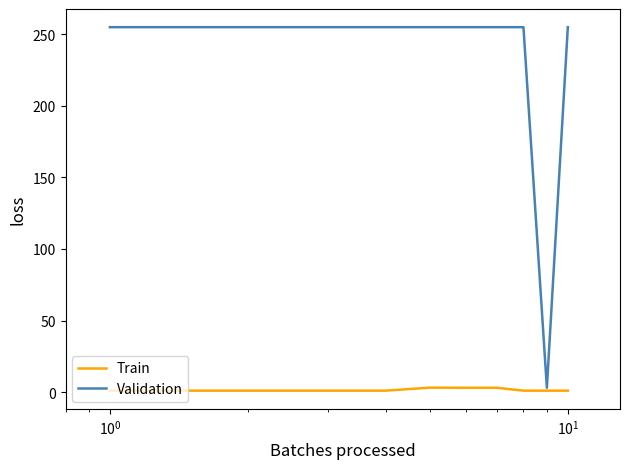

What is the maximum value for Validation?

255.0